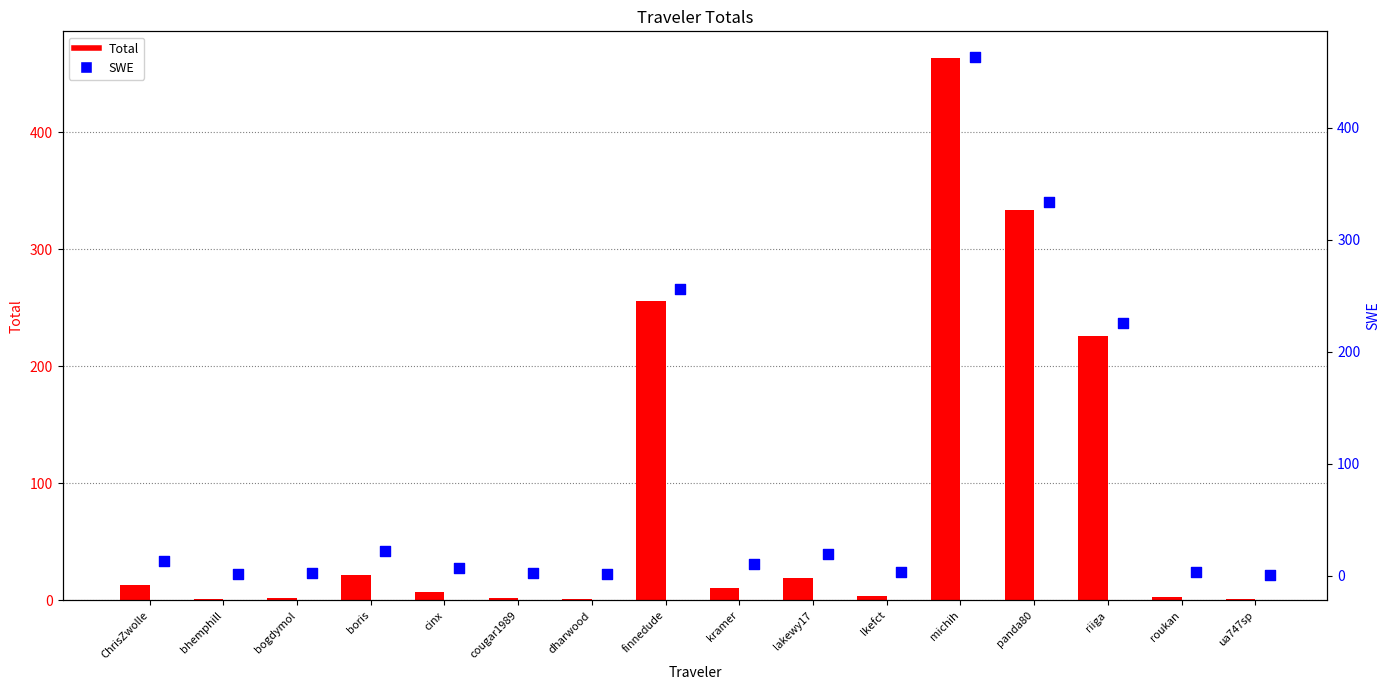

What are all the series names shown in the legend?

Total, SWE